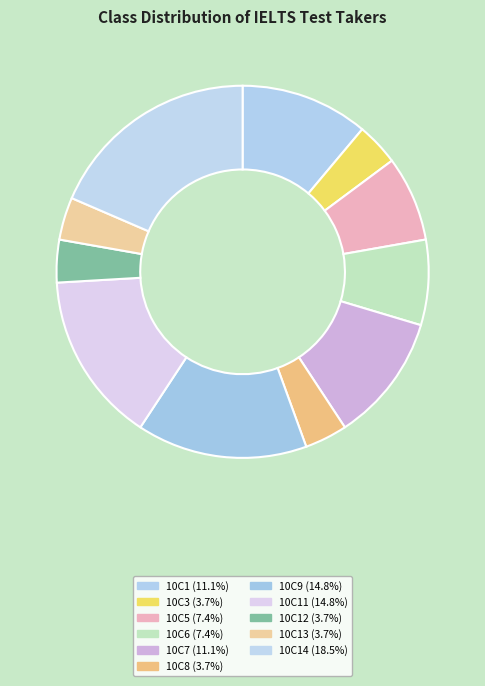

Rank the categories by value from highest to lowest.

10C14, 10C9, 10C11, 10C1, 10C7, 10C5, 10C6, 10C3, 10C8, 10C12, 10C13